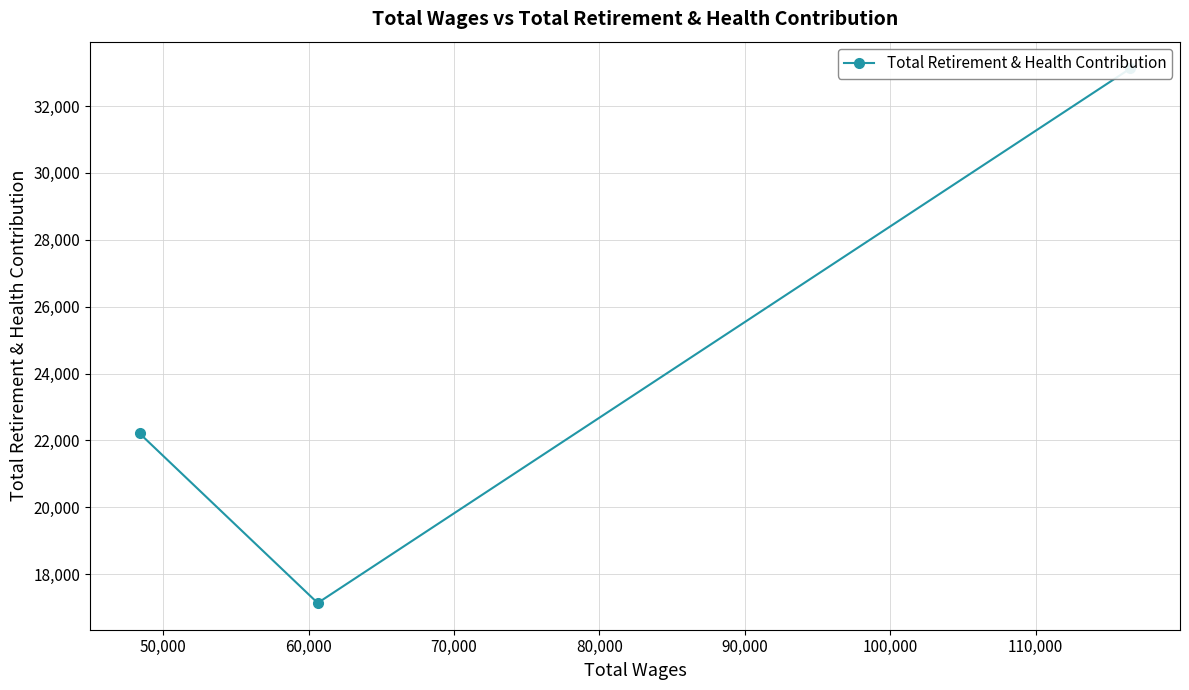

Is it true that the value at 60,000 is 12905?

False